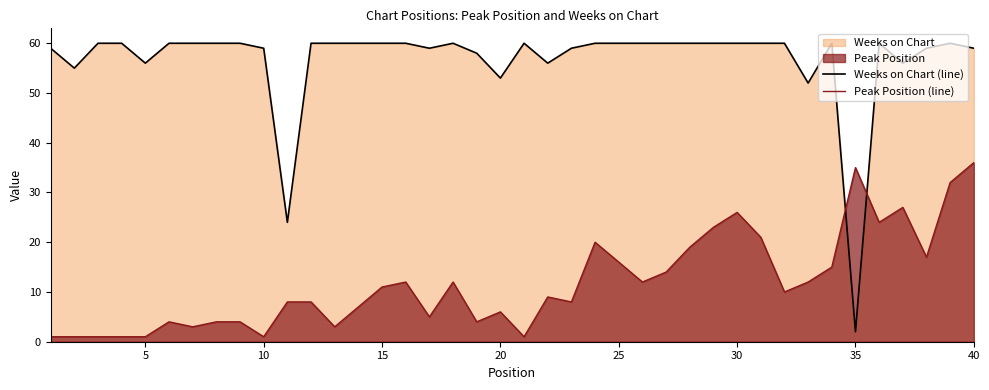

True or false: Peak Position (line) and Weeks on Chart (line) cross at least once.

True